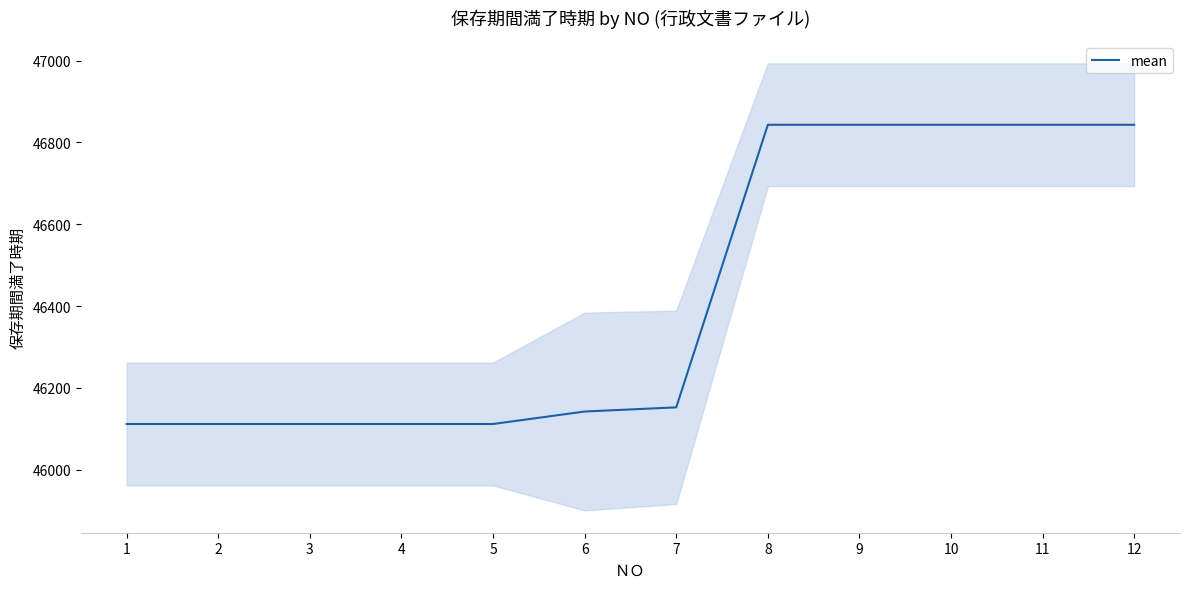

Count the number of categories in the chart.

12